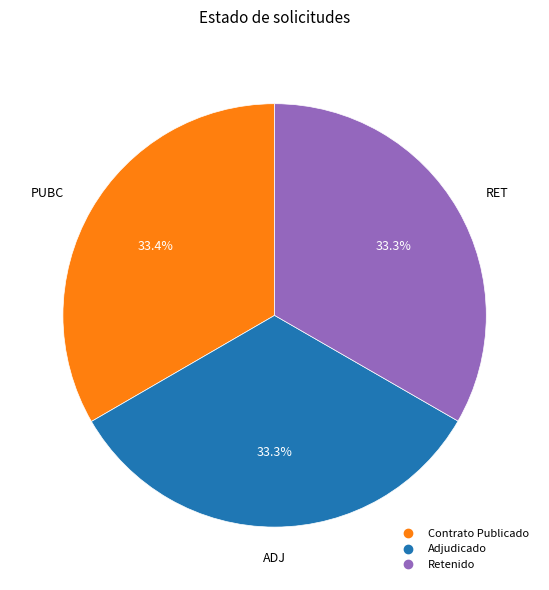

Does any single category account for the majority?

No